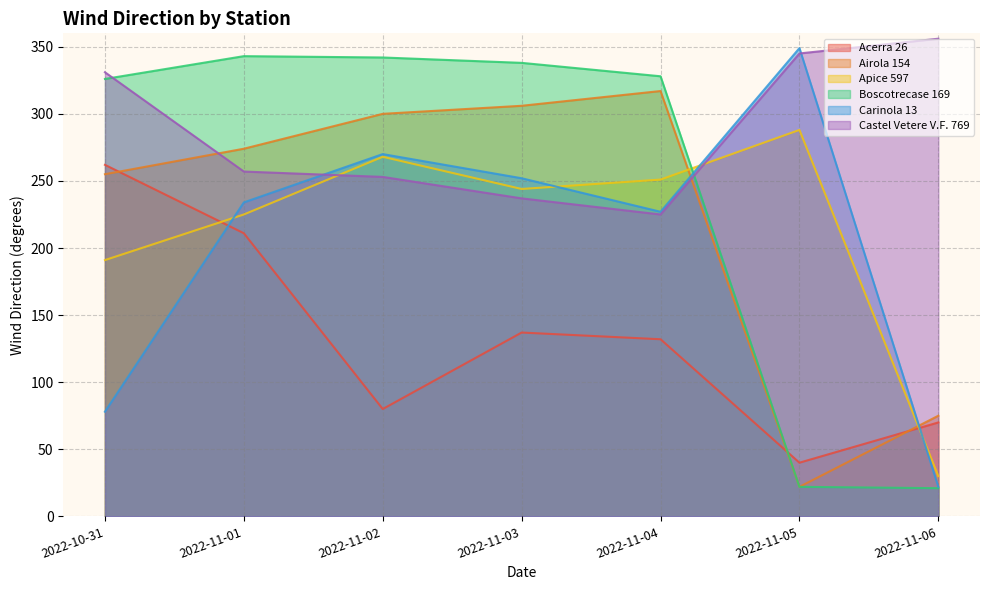

How many series are shown in this chart?

6